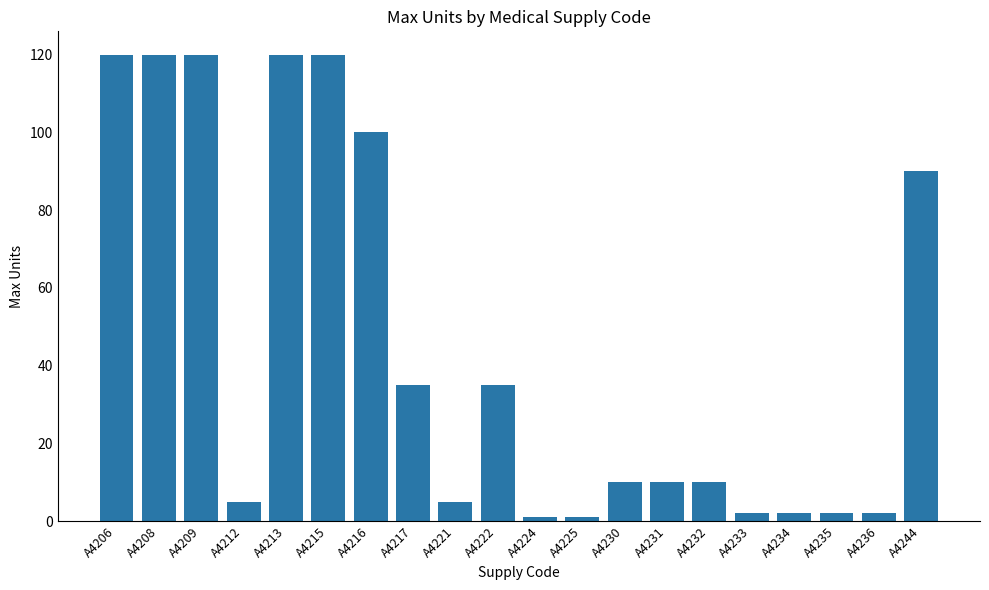

What is the greatest value displayed?

120